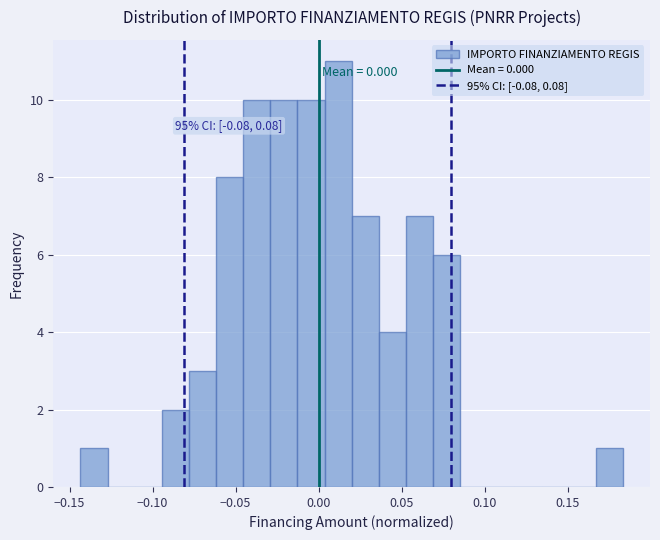

Read against the x-axis, roughly where is the centre of the tallest bar?

0.010